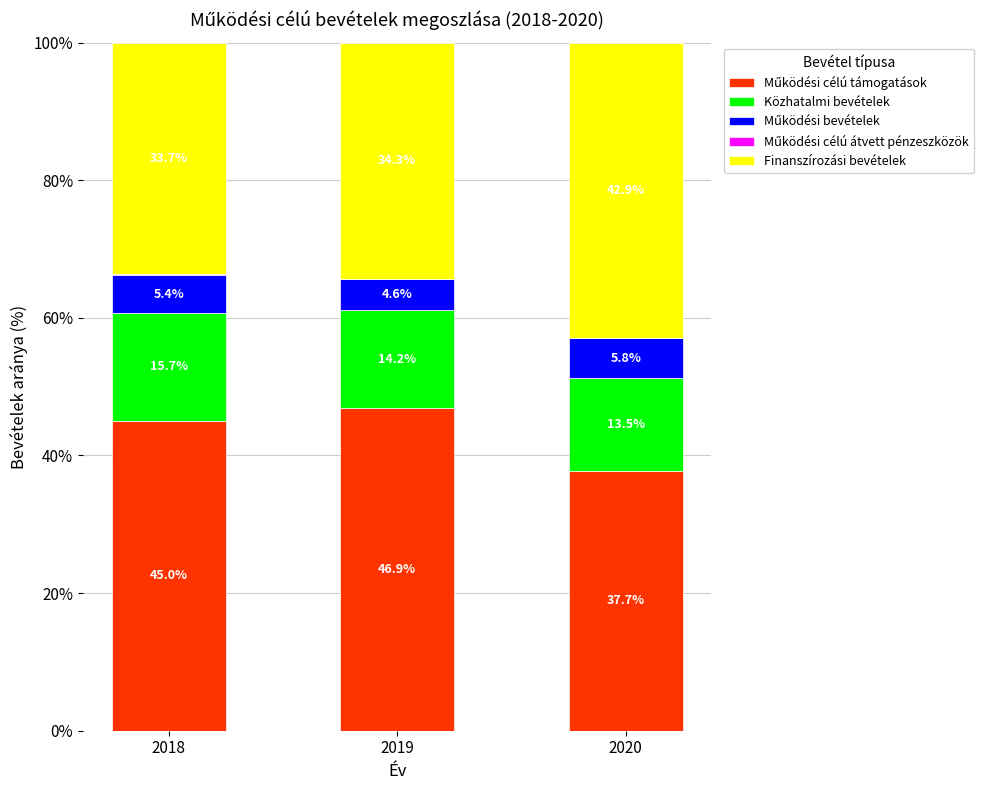

List the labels in order of Működési célú támogatások value, largest first.

2019, 2018, 2020